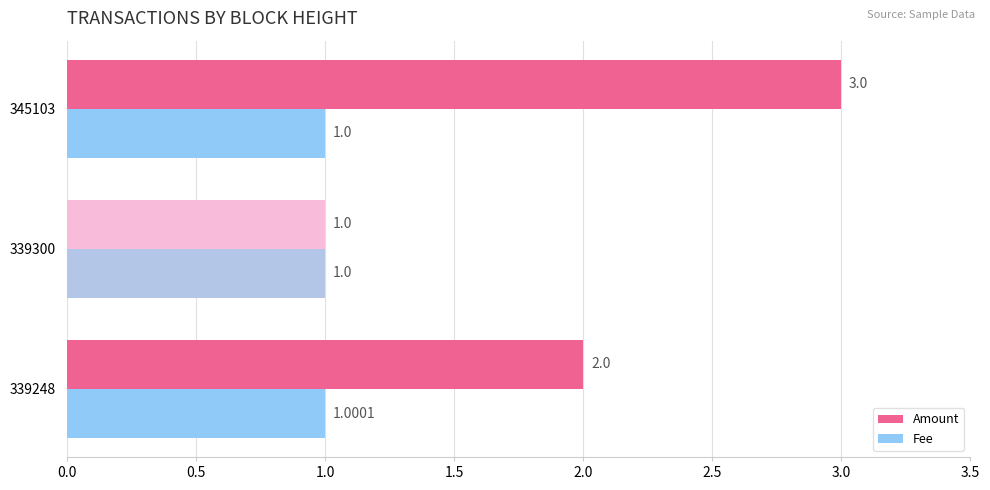

Which series changed the most between 339248 and 339300?

Amount